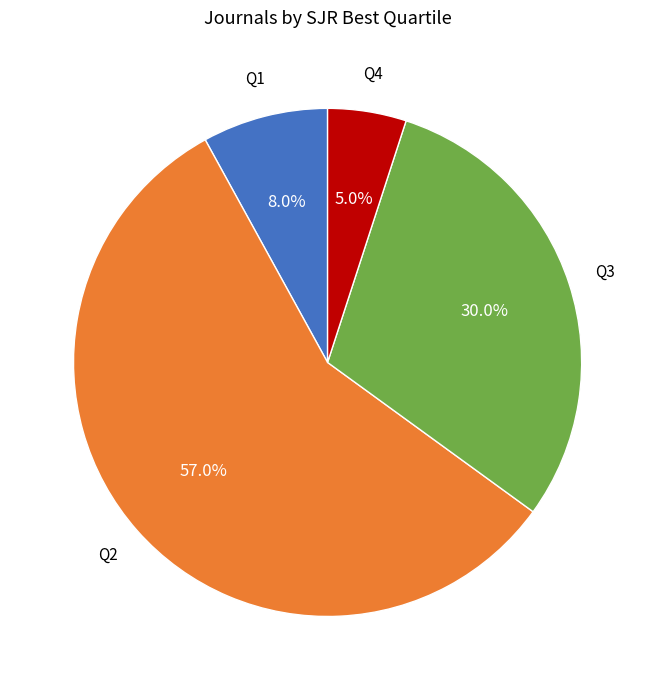

Does any single category account for the majority?

Yes